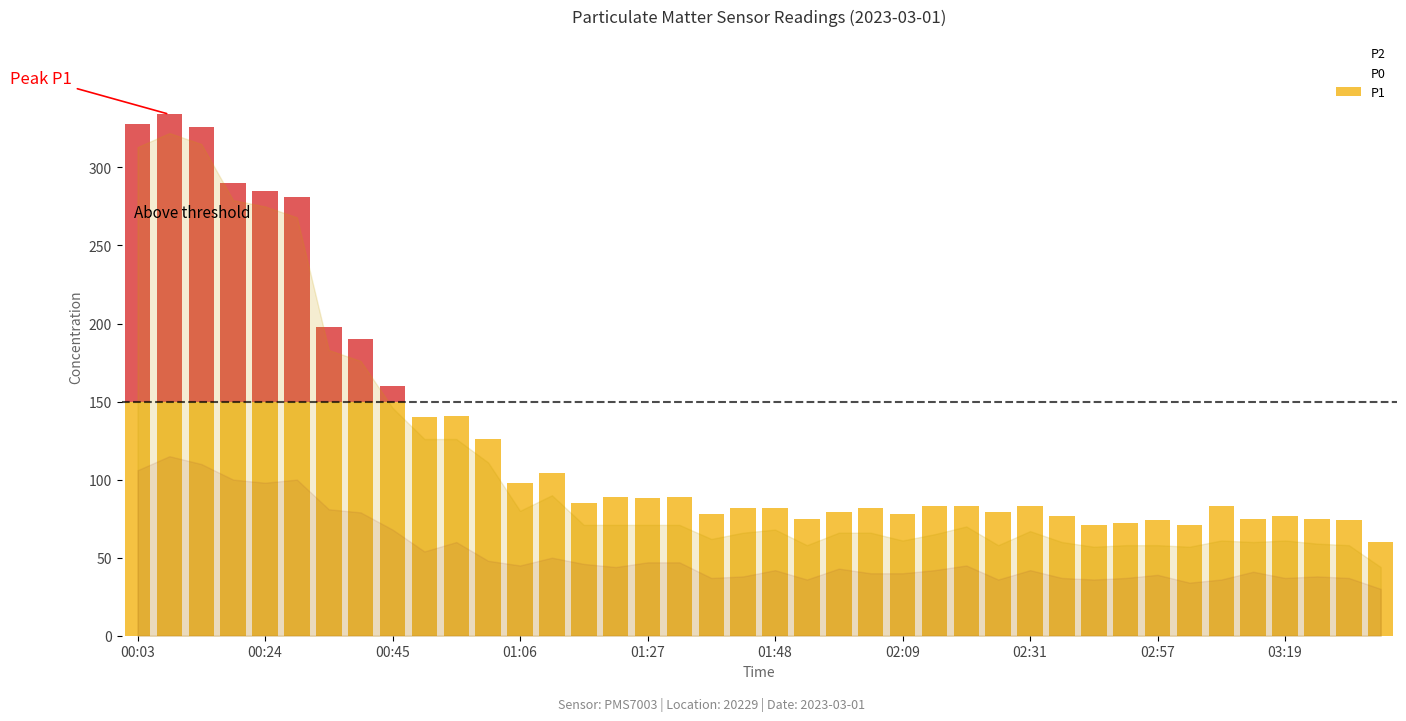

True or false: P2 and P0 cross at least once.

False